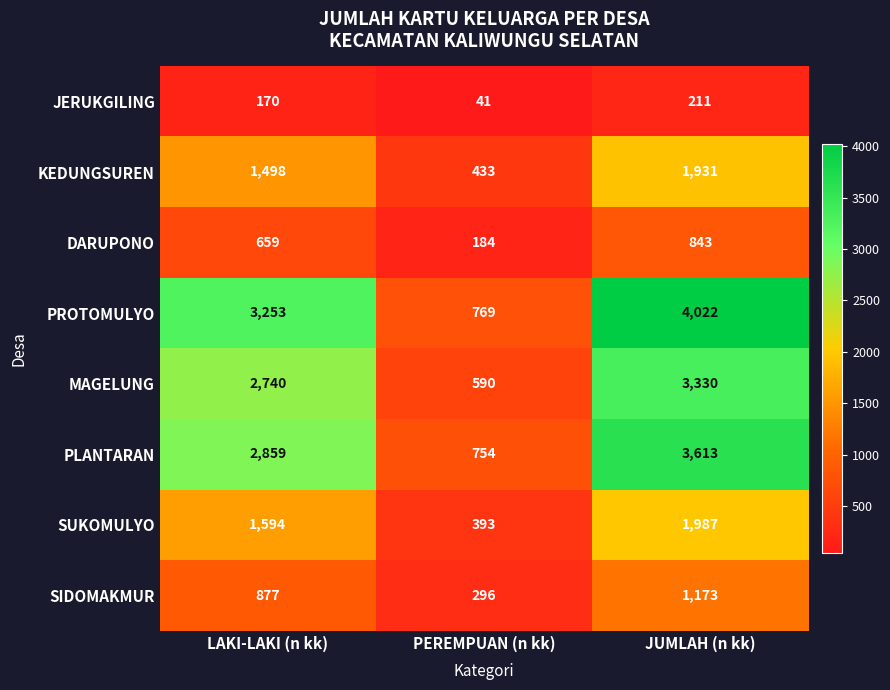

What value does the SIDOMAKMUR series have at JUMLAH (n kk)?

1173